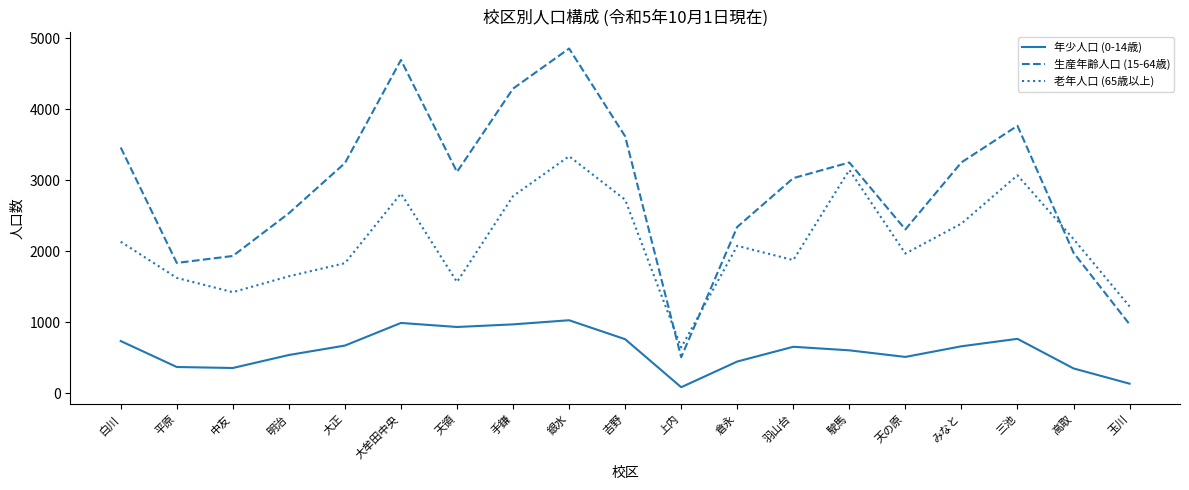

List the series in order of their peak value, lowest first.

年少人口 (0-14歳), 老年人口 (65歳以上), 生産年齢人口 (15-64歳)